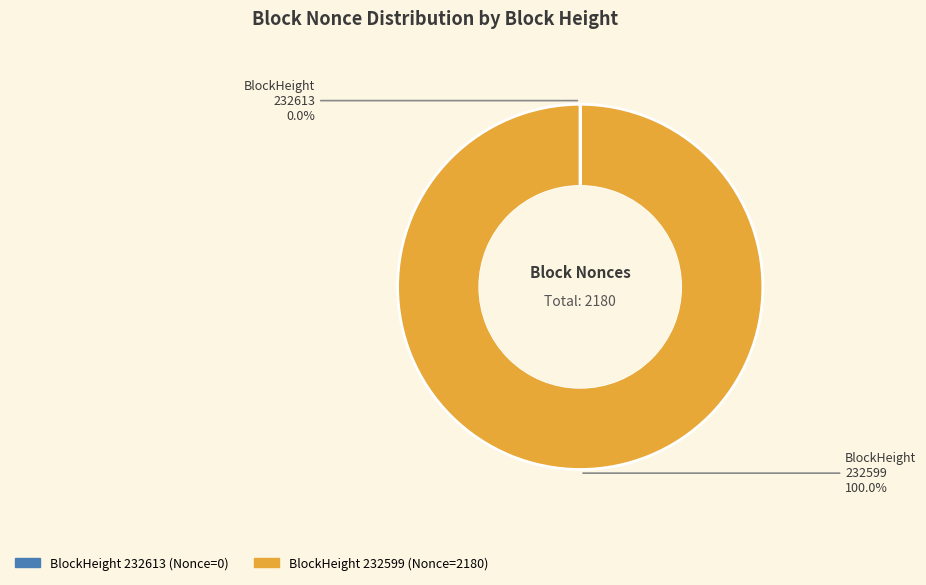

Is there any slice that represents more than half of the pie?

Yes